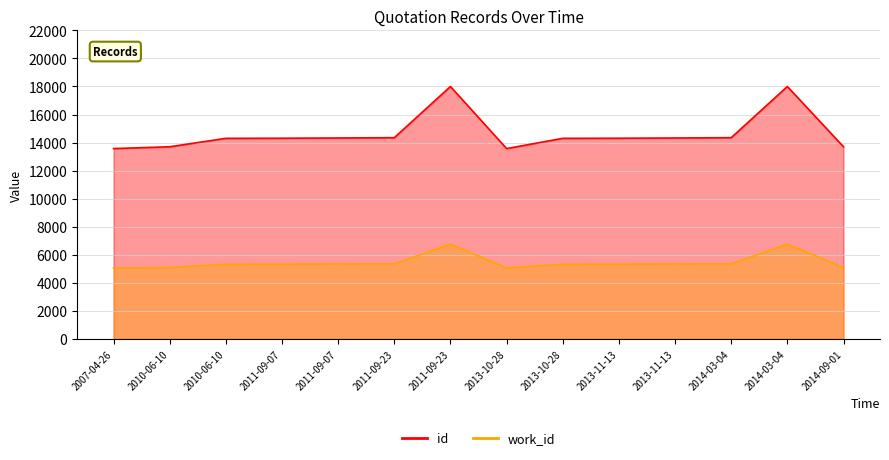

Which series has the largest total across all categories?

id